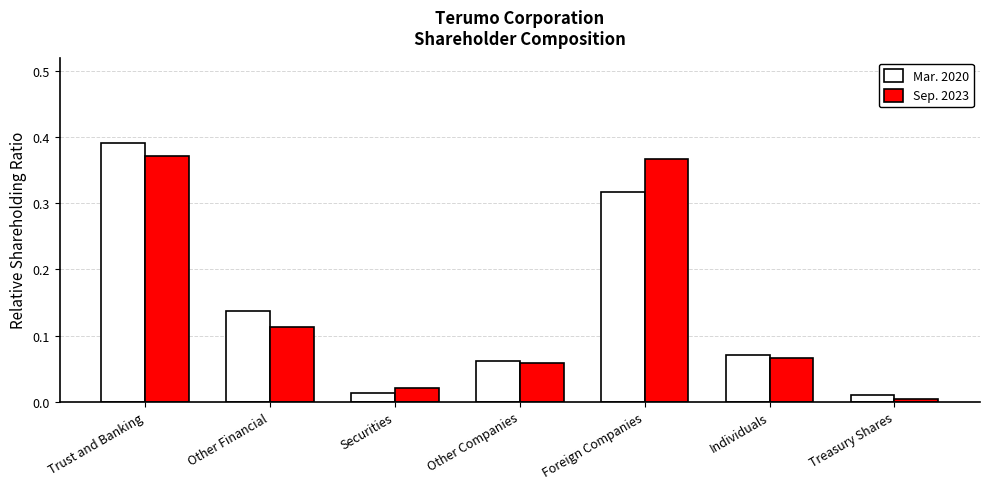

The Mar. 2020 series shows 0.1 at Foreign Companies. True or false?

False